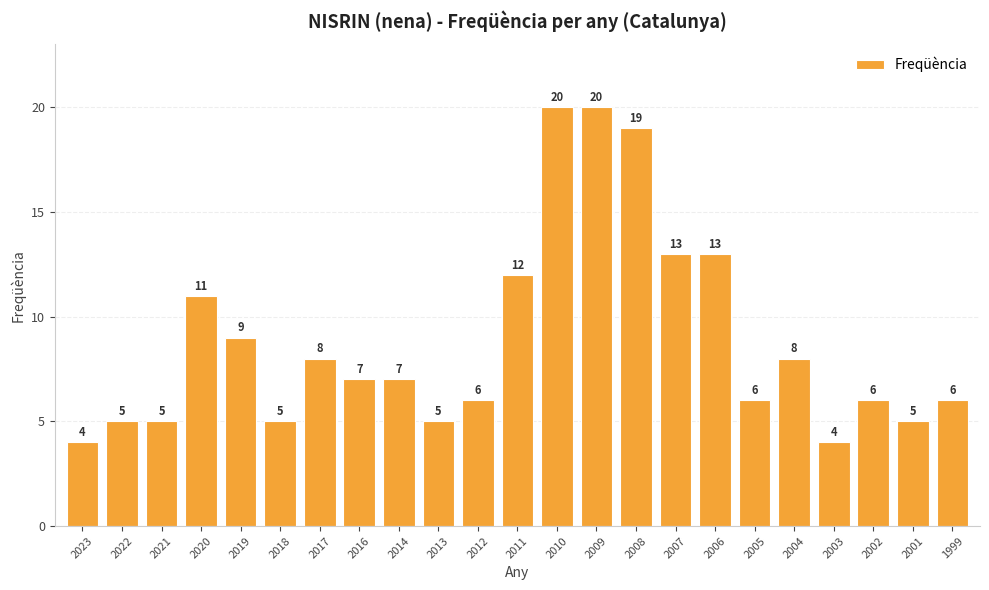

The value at 2016 is 12. True or false?

False